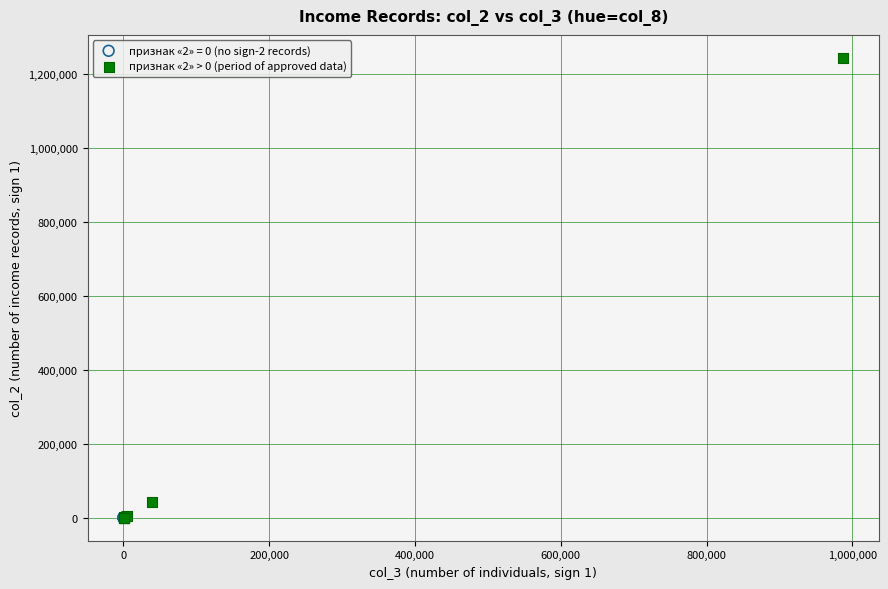

Which series has the largest Y range (max minus min)?

признак «2» > 0 (period of approved data)